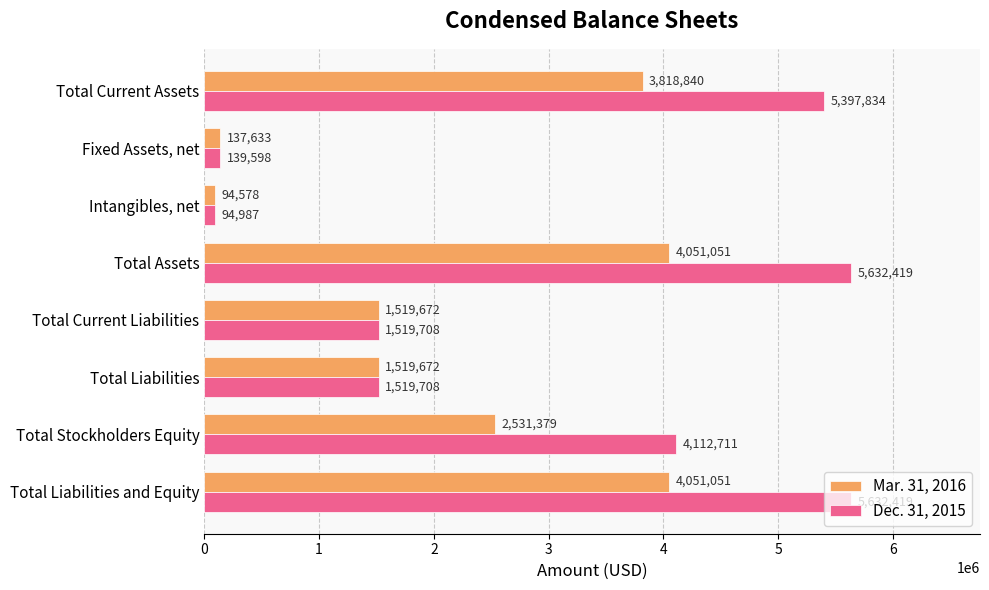

At which label is Dec. 31, 2015 closest to 2863703?

Total Stockholders Equity